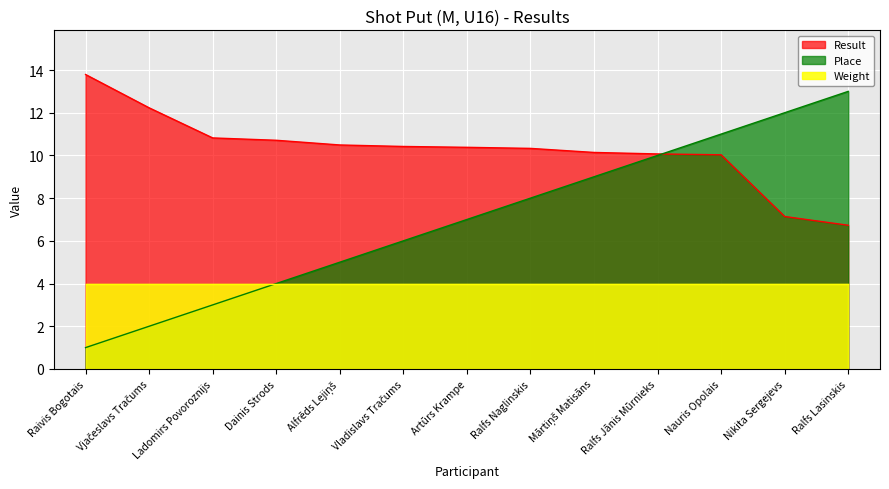

What are all the series names shown in the legend?

Result, Place, Weight